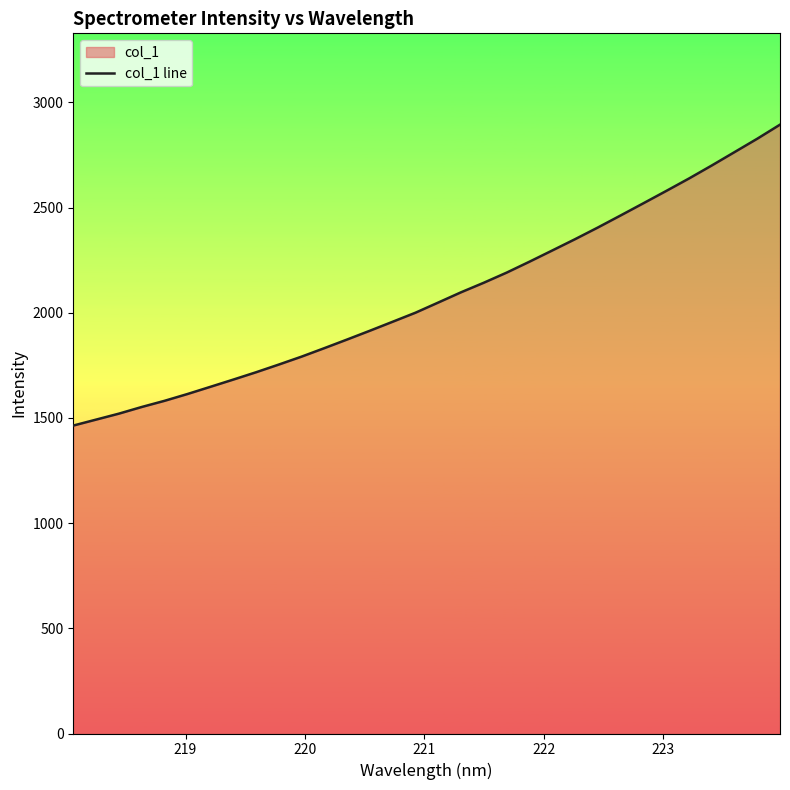

What is the maximum value shown in the chart?

2894.6